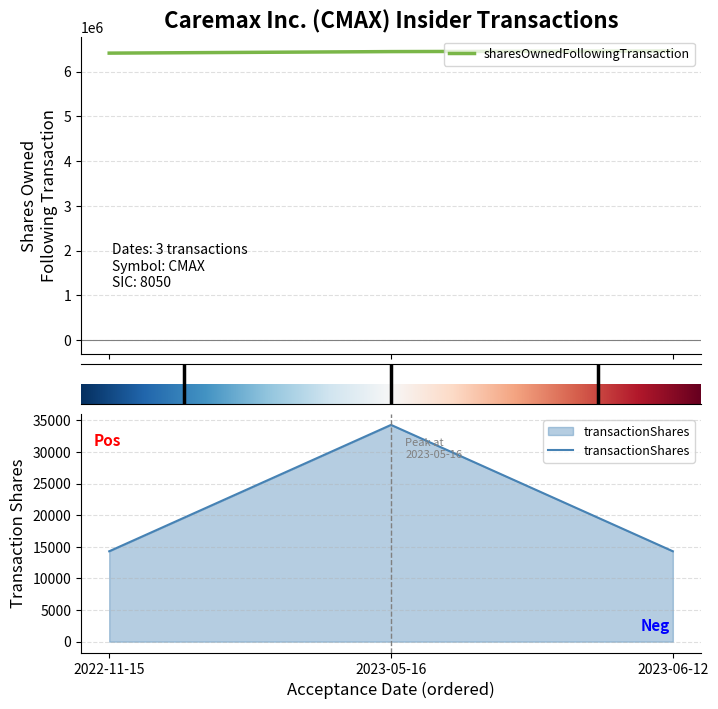

What is the maximum value for transactionShares?

34293